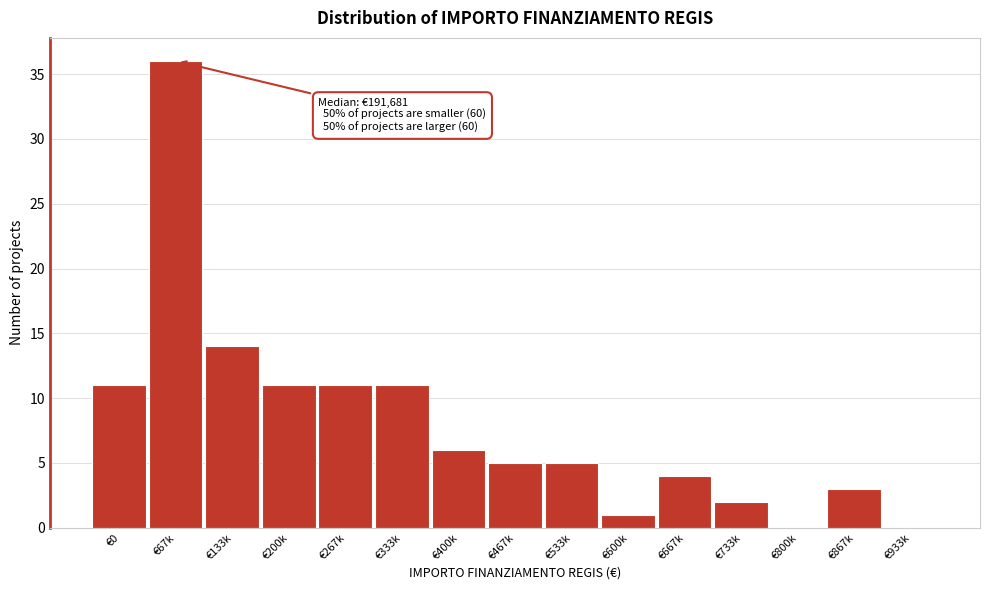

Reading left to right, list all the values displayed in this chart.

€0=11	€67k=36	€133k=14	€200k=11	€267k=11	€333k=11	€400k=6	€467k=5	€533k=5	€600k=1	€667k=4	€733k=2	€800k=0	€867k=3	€933k=0